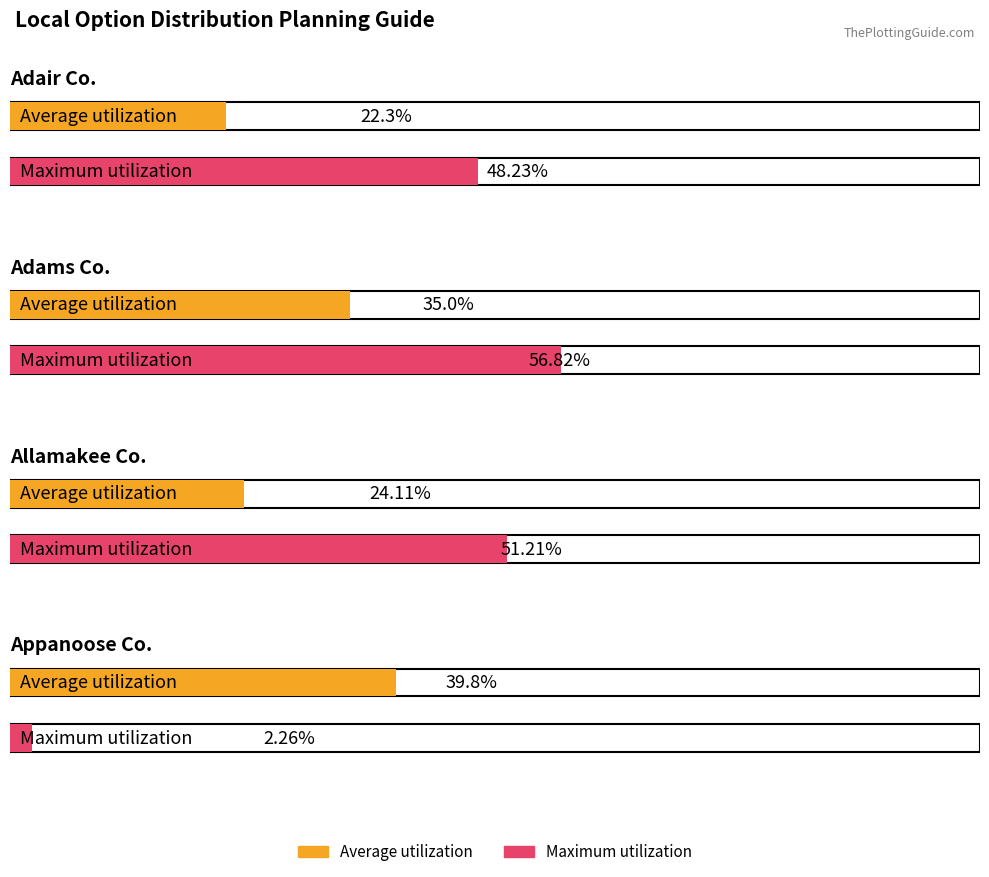

What is the maximum value shown in the chart?

56.8